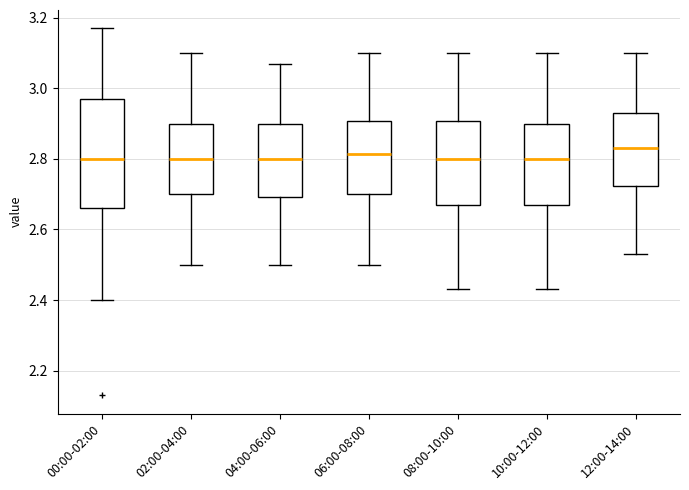

Reading left to right, transcribe this box plot: for each box, give where its median line is, the range the box spans, and where its two whiskers end, as read against the y-axis. The values are not printed on the chart, so give them approximately, as read against the axis.

00:00-02:00: median 2.80, box 2.66 to 2.98, whiskers 2.40 to 3.18
02:00-04:00: median 2.80, box 2.70 to 2.90, whiskers 2.50 to 3.10
04:00-06:00: median 2.80, box 2.70 to 2.90, whiskers 2.50 to 3.08
06:00-08:00: median 2.82, box 2.70 to 2.90, whiskers 2.50 to 3.10
08:00-10:00: median 2.80, box 2.68 to 2.90, whiskers 2.44 to 3.10
10:00-12:00: median 2.80, box 2.68 to 2.90, whiskers 2.44 to 3.10
12:00-14:00: median 2.84, box 2.72 to 2.94, whiskers 2.54 to 3.10